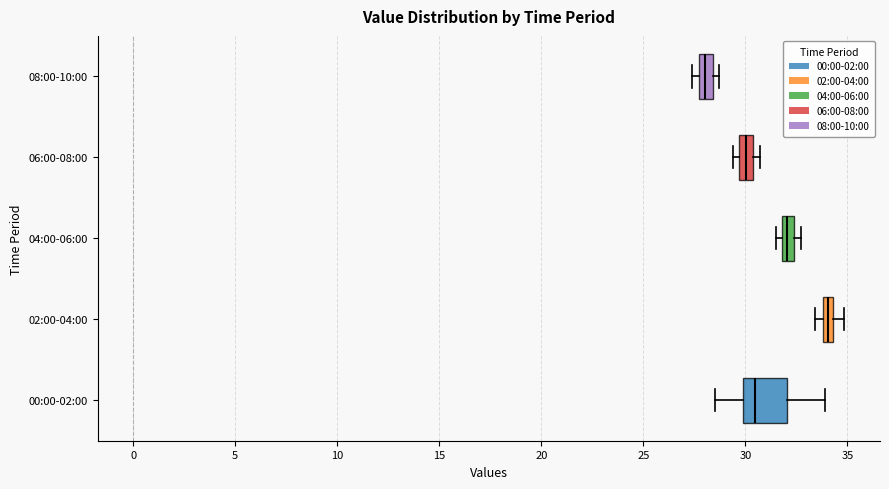

Where is the right edge of the box for 00:00-02:00 on the x-axis? The values are not printed on the chart, so give them approximately, as read against the axis.

32.0